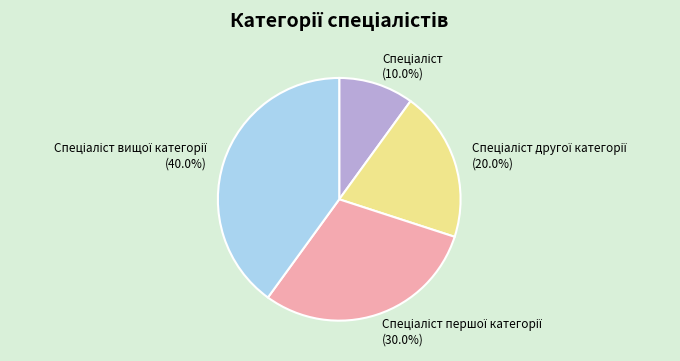

Count the number of slices in the pie.

4